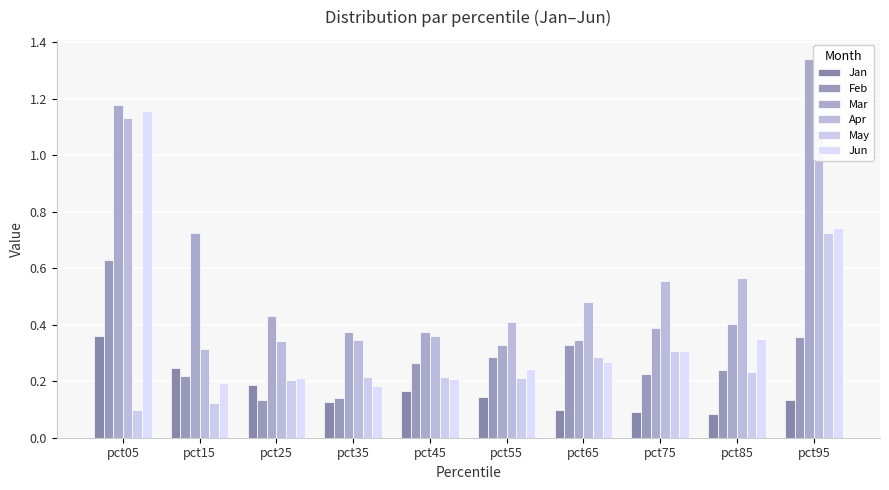

Are the bars horizontal?

No